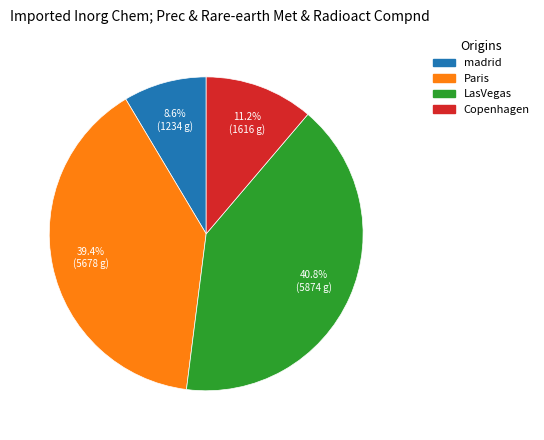

True or false: madrid accounts for 9% of the total.

True